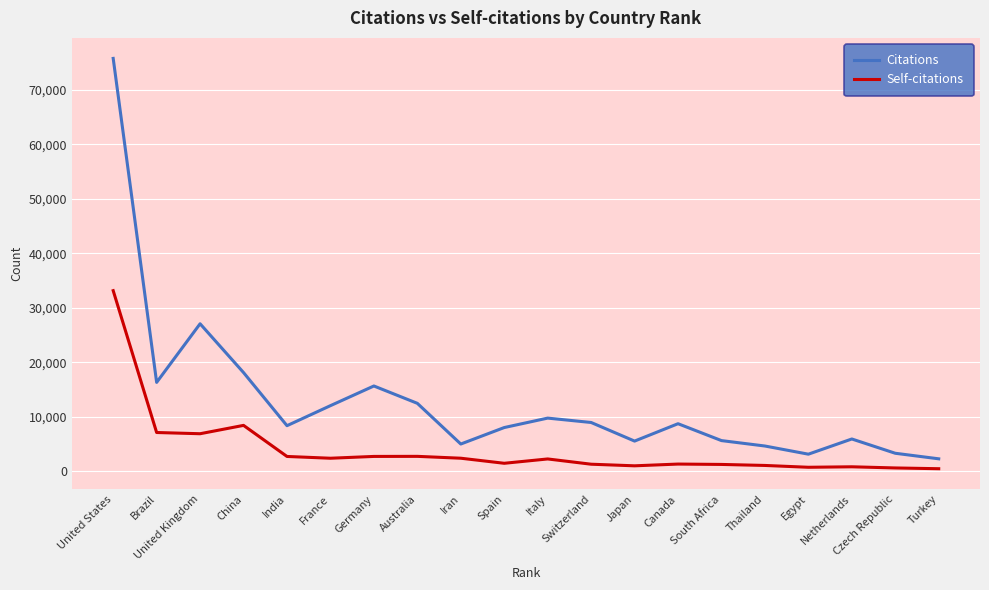

True or false: Citations and Self-citations cross at least once.

False